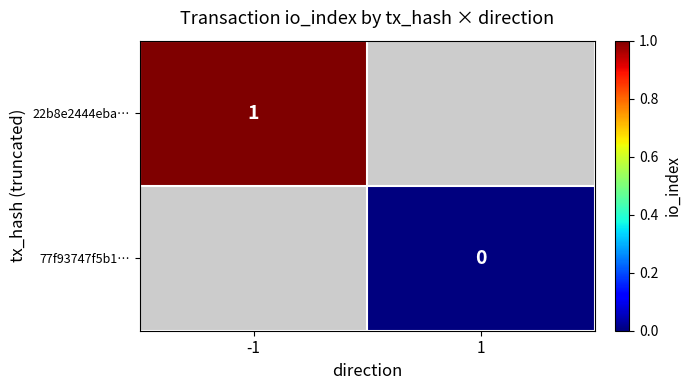

Rank the series by their average value, from highest to lowest.

22b8e2444eba…, 77f93747f5b1…